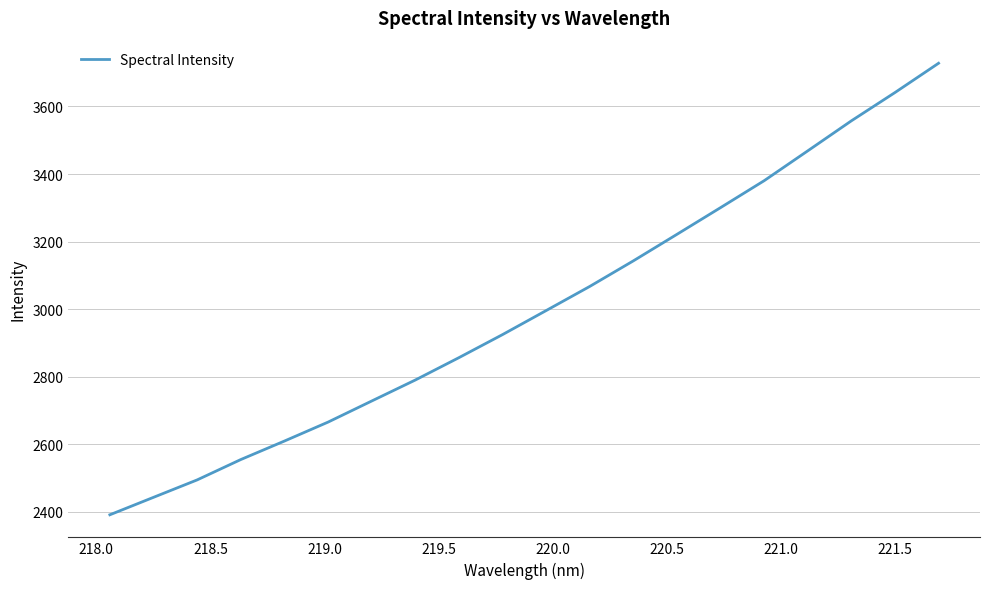

What is the smallest value displayed?

2391.6